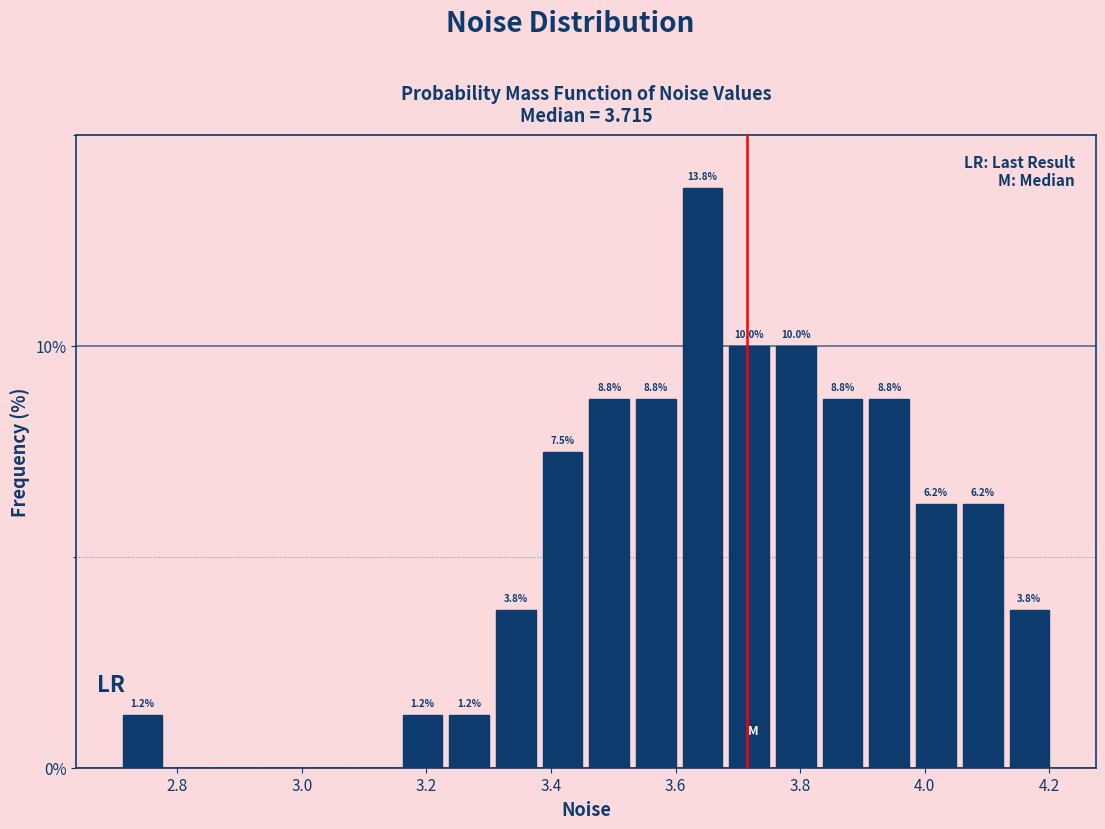

Around what value on the x-axis is the tallest bar? Give the approximate position of its centre, as read against the axis.

3.64